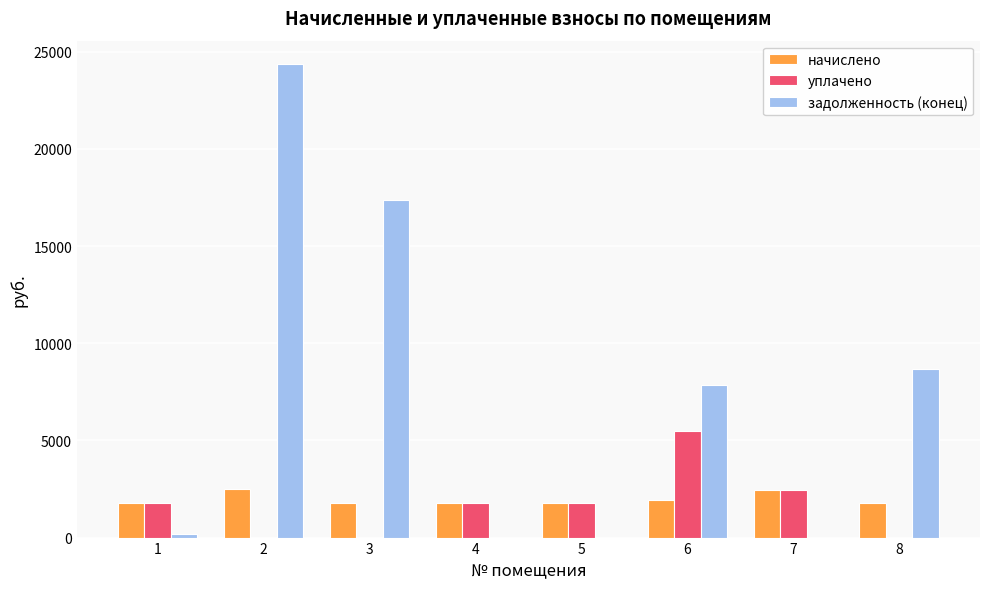

What is the difference between the задолженность (конец) values at 6 and 2?

16476.9